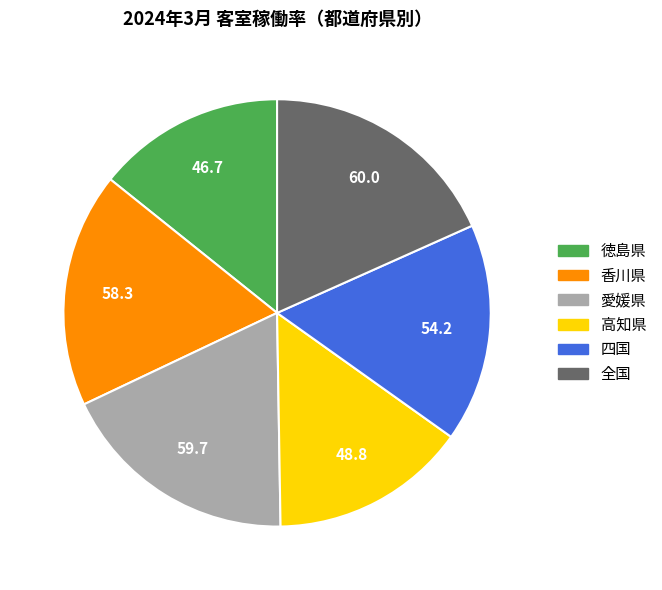

The 愛媛県 slice represents 10% of the pie. True or false?

False